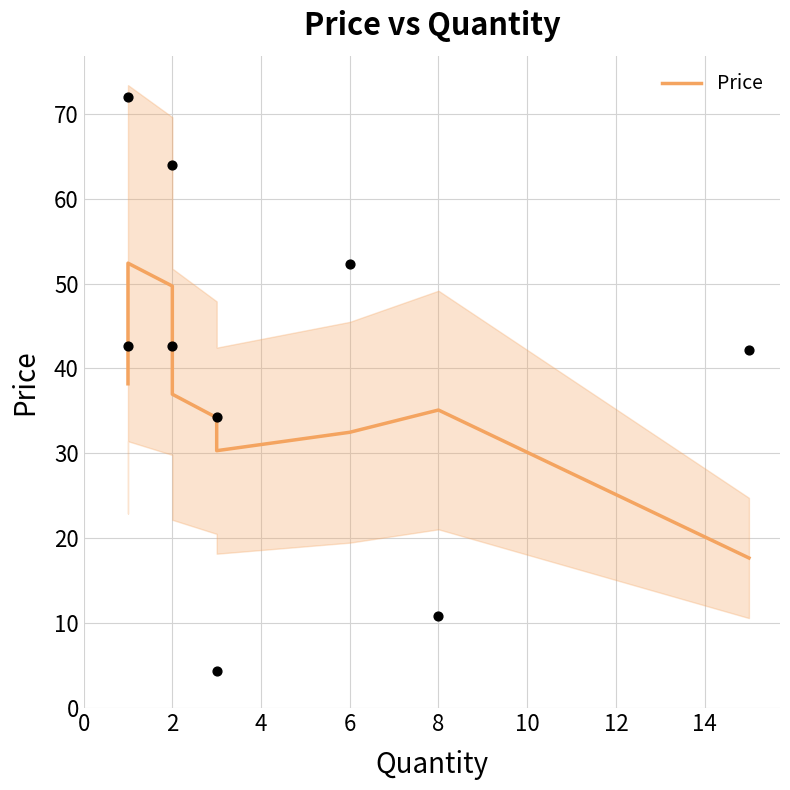

Between 4 and 2, which is larger?

2